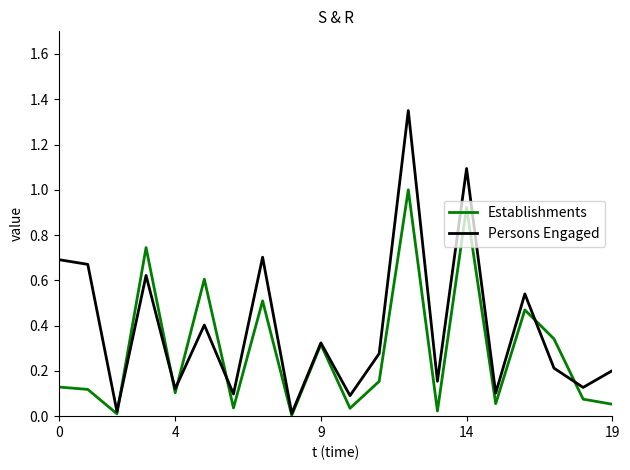

Which series has the largest range (max minus min)?

Persons Engaged